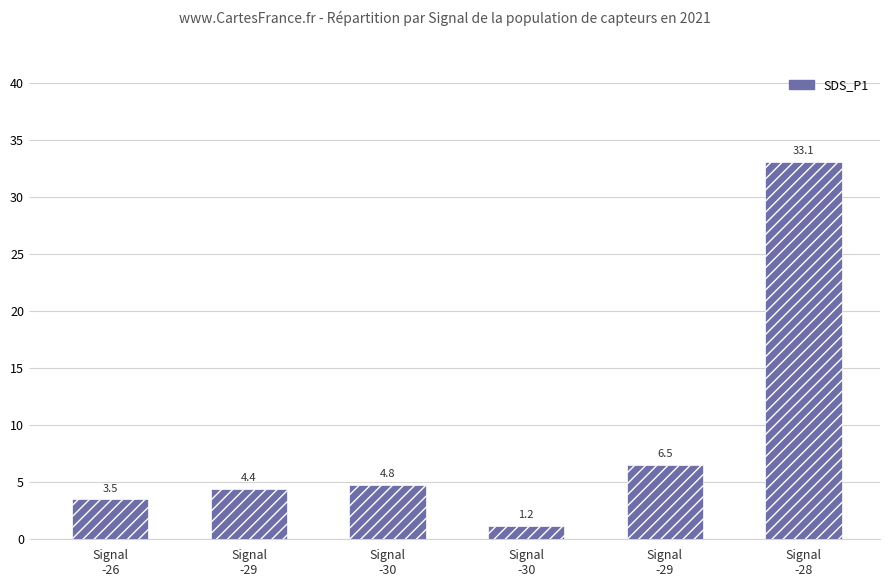

What value does the data have at Signal
-28?

33.1